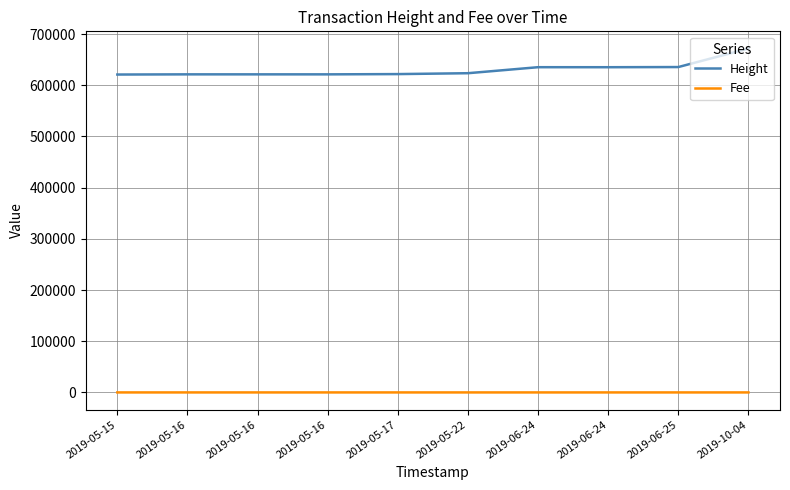

Which category has the lowest value across all series?

2019-05-22